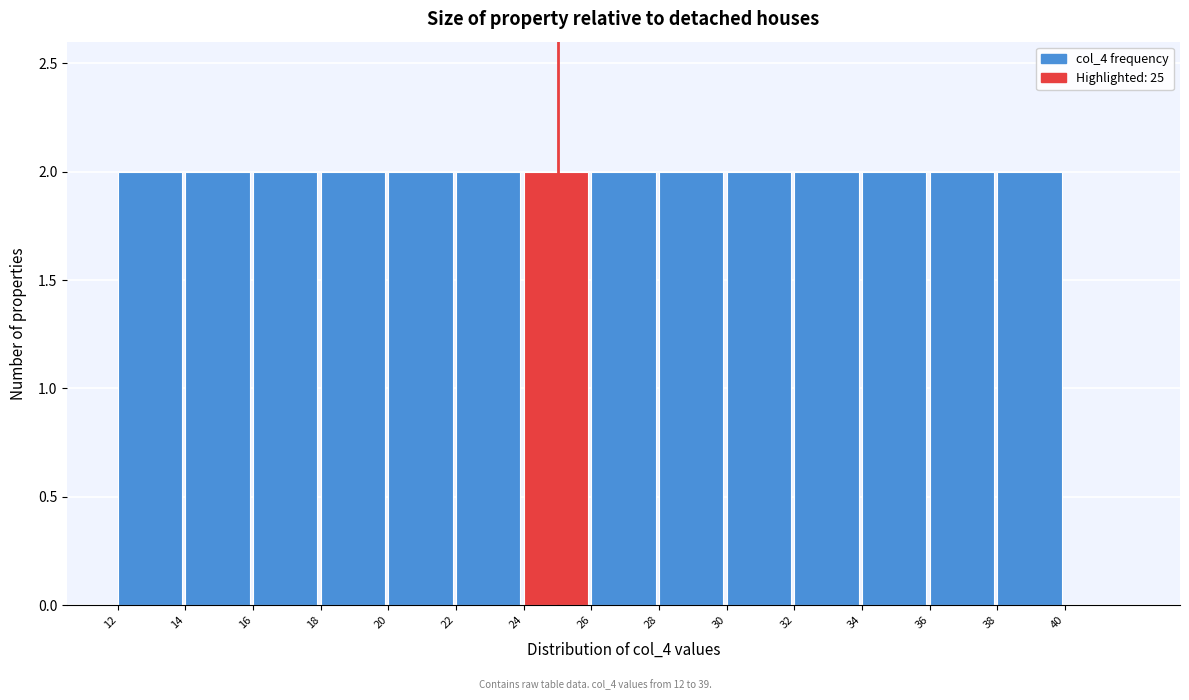

Reading right to left, extract all data points from this chart.

40=0	38=2	36=2	34=2	32=2	30=2	28=2	26=2	24=2	22=2	20=2	18=2	16=2	14=2	12=2